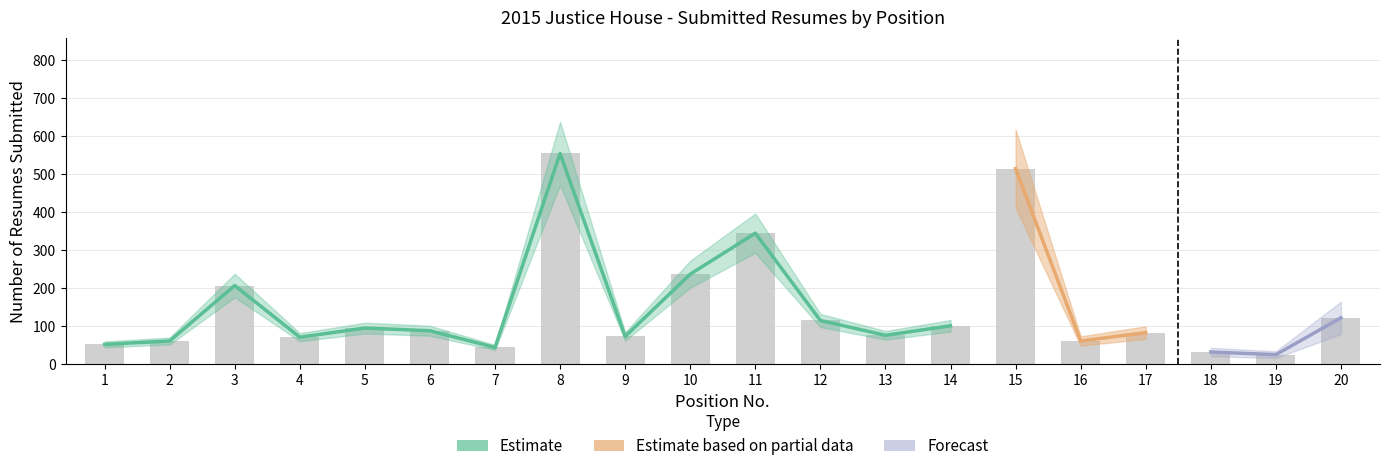

List the labels in order of value, largest first.

8, 15, 11, 10, 3, 20, 12, 14, 5, 6, 17, 13, 9, 4, 2, 16, 1, 7, 18, 19